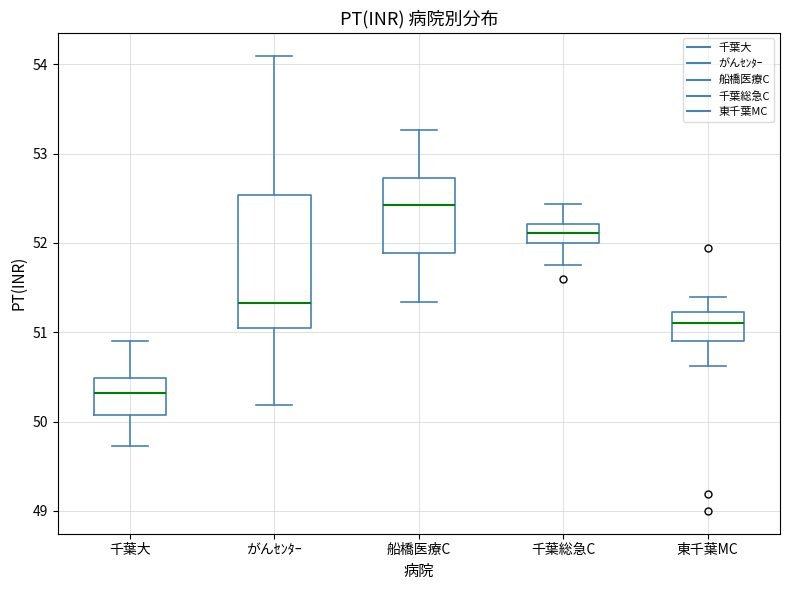

Reading left to right, transcribe this box plot: for each box, give where its median line is, the range the box spans, and where its two whiskers end, as read against the y-axis. The values are not printed on the chart, so give them approximately, as read against the axis.

千葉大: median 50.3, box 50.1 to 50.5, whiskers 49.7 to 50.9
がんｾﾝﾀｰ: median 51.3, box 51.0 to 52.5, whiskers 50.2 to 54.1
船橋医療C: median 52.4, box 51.9 to 52.7, whiskers 51.3 to 53.3
千葉総急C: median 52.1, box 52.0 to 52.2, whiskers 51.8 to 52.4
東千葉MC: median 51.1, box 50.9 to 51.2, whiskers 50.6 to 51.4